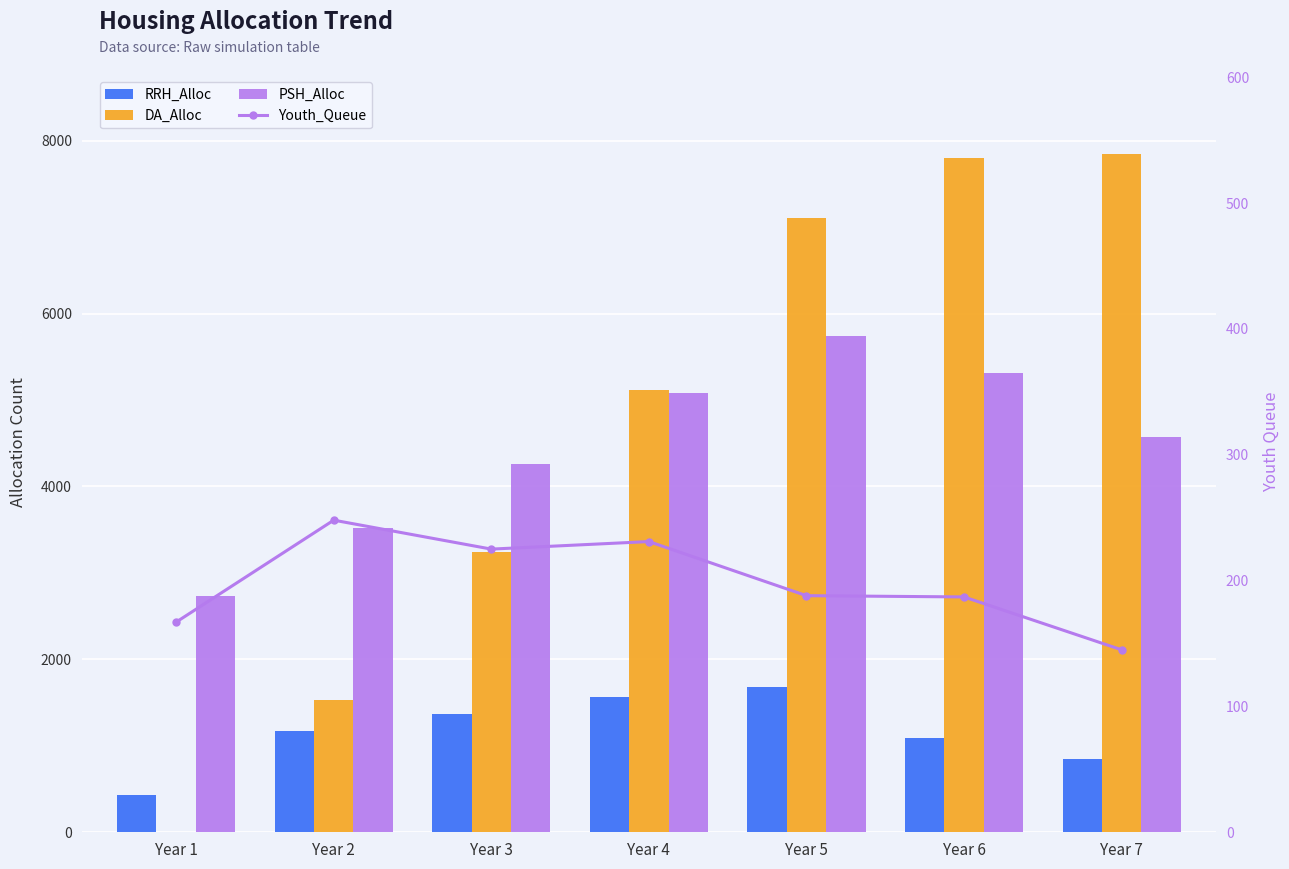

The RRH_Alloc series shows 1675 at Year 5. True or false?

True